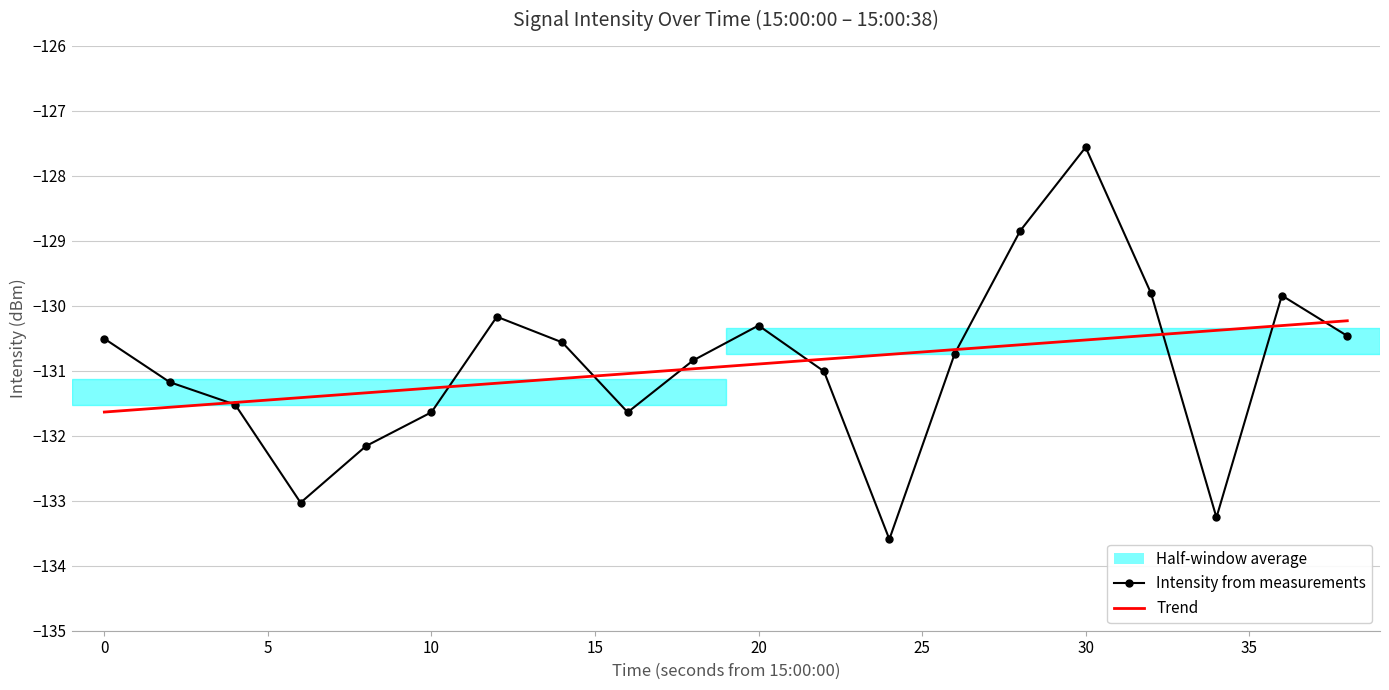

What is the lowest value of the Intensity from measurements series?

-133.6